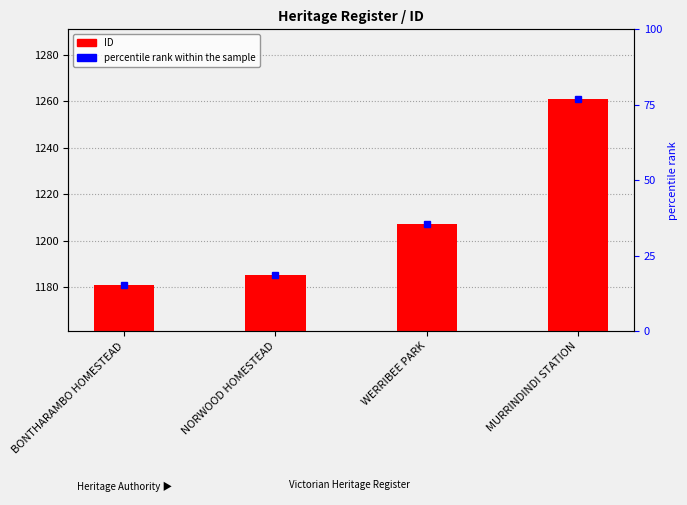

What is the label of the 1st bar from the right?

MURRINDINDI STATION